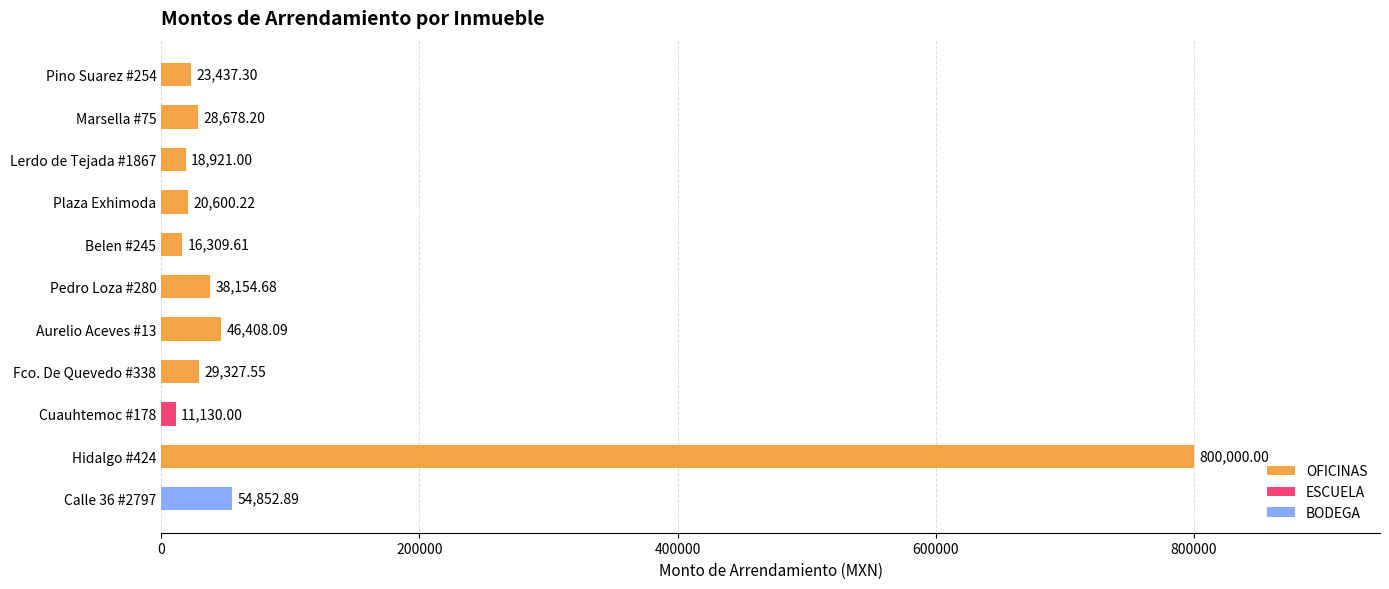

What is the difference between the maximum and minimum values?

788870.0